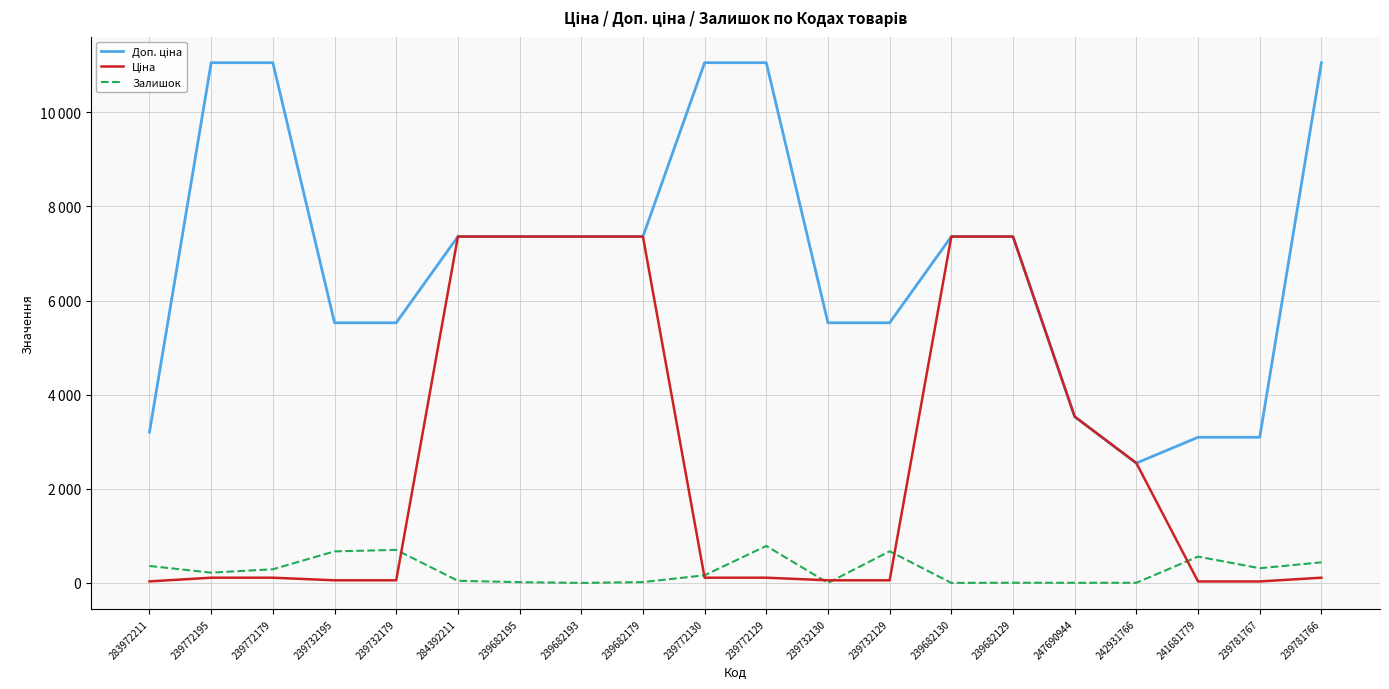

Reading left to right, transcribe all the data shown in this chart.

Доп. ціна: 283972211=3205.0	239772195=11055.0	239772179=11055.0	239732195=5528.0	239732179=5528.0	284392211=7360.2	239682195=7360.2	239682193=7360.2	239682179=7360.2	239772130=11055.0	239772129=11055.0	239732130=5528.0	239732129=5528.0	239682130=7360.2	239682129=7360.2	247690944=3533.1	242931766=2546.0	241681779=3095.0	239781767=3095.0	239781766=11055.0
Ціна: 283972211=32.0	239772195=110.5	239772179=110.5	239732195=55.3	239732179=55.3	284392211=7360.2	239682195=7360.2	239682193=7360.2	239682179=7360.2	239772130=110.5	239772129=110.5	239732130=55.3	239732129=55.3	239682130=7360.2	239682129=7360.2	247690944=3533.1	242931766=2545.8	241681779=30.9	239781767=30.9	239781766=110.5
Залишок: 283972211=360.0	239772195=218.0	239772179=290.0	239732195=670.0	239732179=702.0	284392211=45.0	239682195=16.0	239682193=0.0	239682179=17.0	239772130=162.0	239772129=786.0	239732130=0.0	239732129=672.0	239682130=0.0	239682129=4.0	247690944=2.0	242931766=3.0	241681779=559.0	239781767=312.0	239781766=437.0